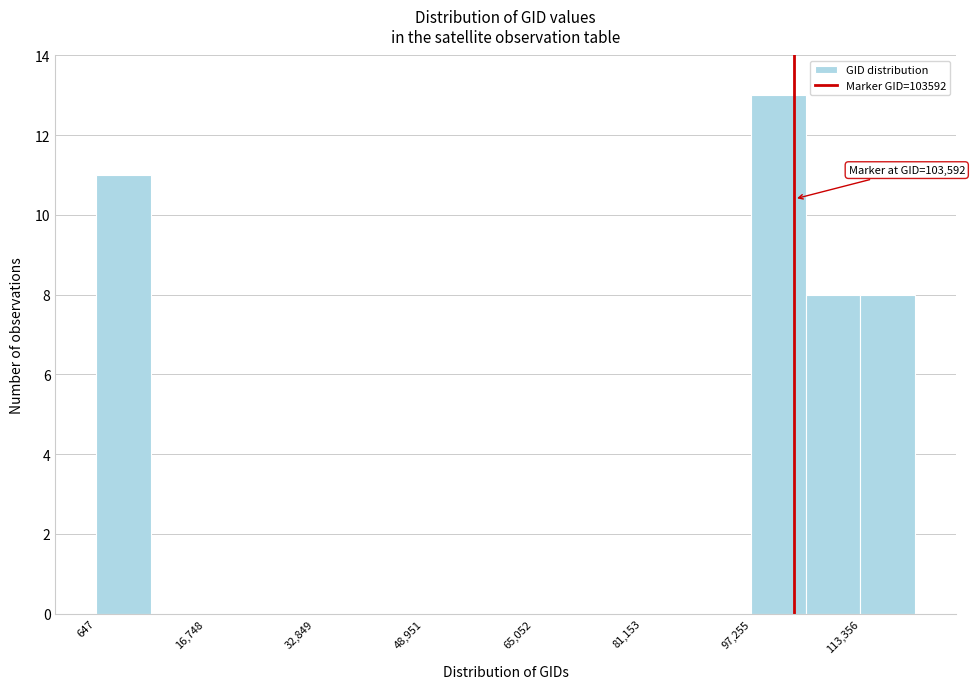

Over which range of the x-axis is the bar tallest?

98000 to 106000